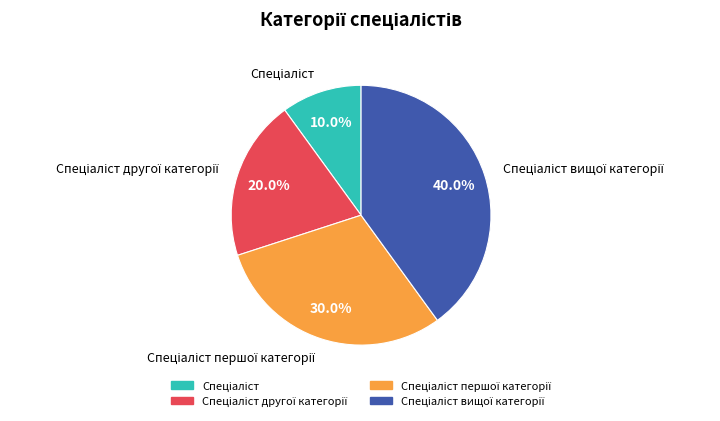

Is there a majority slice in this chart?

No